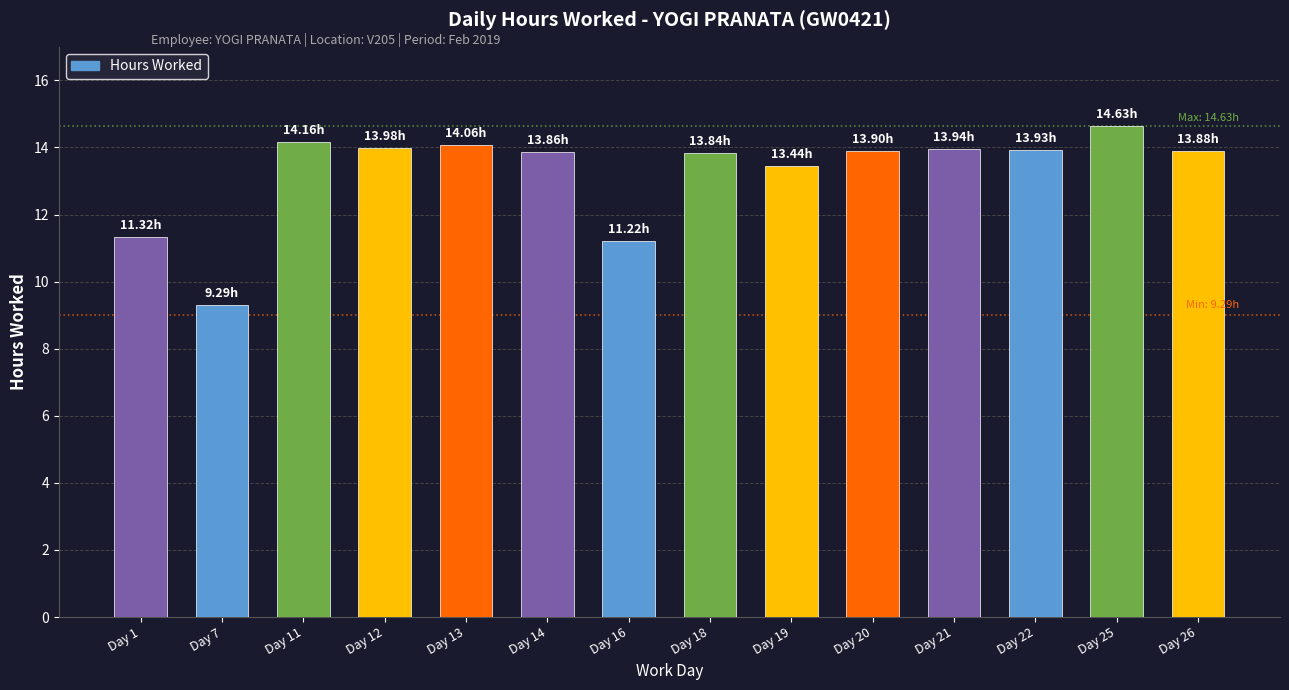

Between Day 18 and Day 7, which is larger?

Day 18